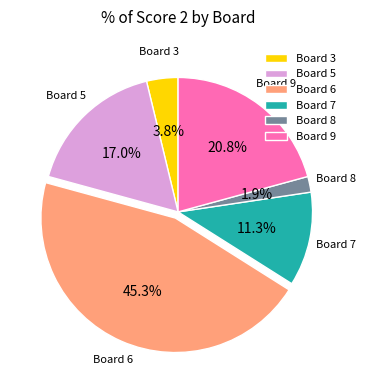

Does any single category account for the majority?

No